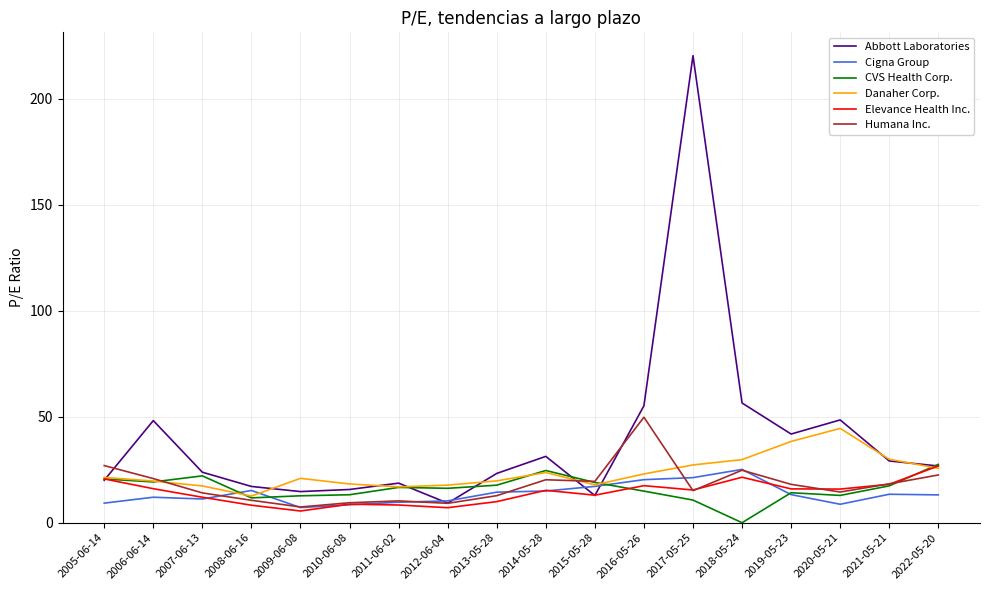

What is the total value across all series at 2021-05-21?

126.4